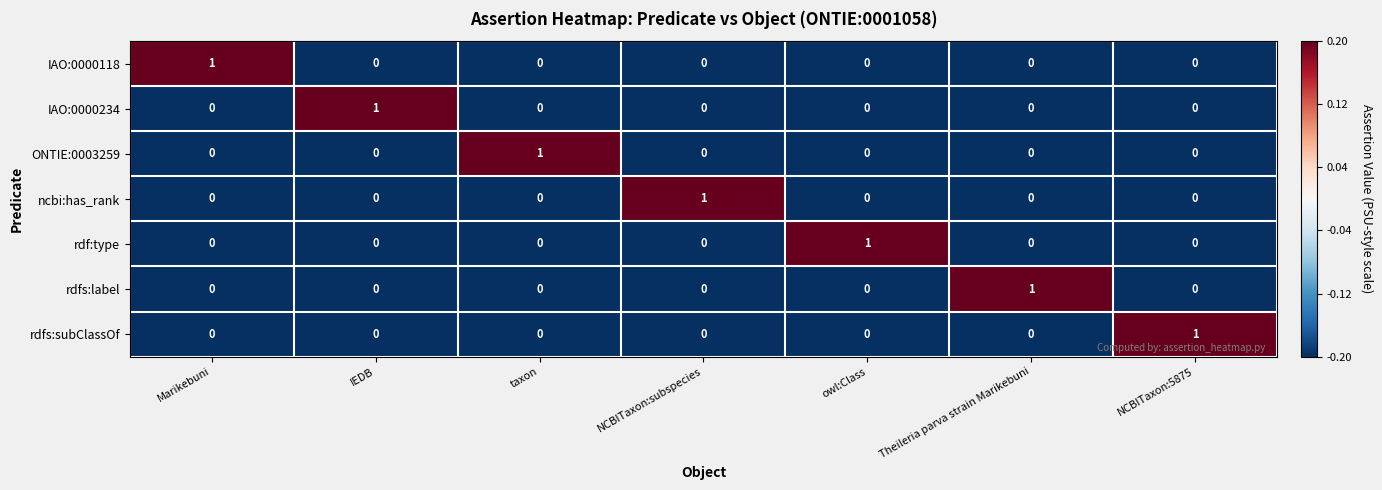

Count the number of categories in the chart.

7